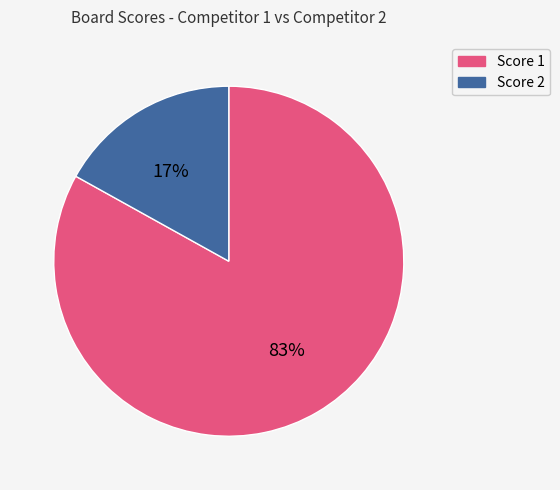

To the nearest percent, what is the average slice percentage?

50%